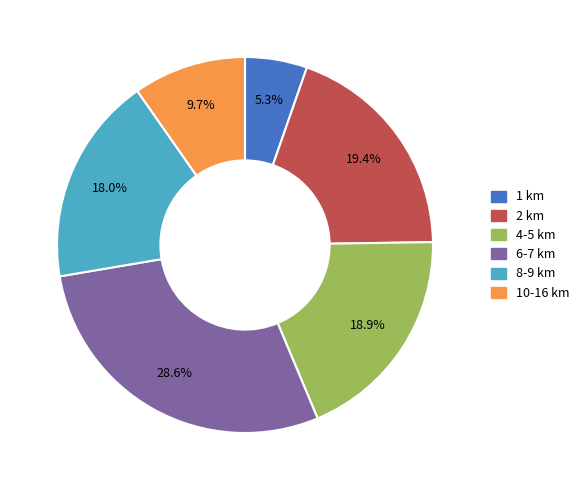

To the nearest percent, what is the average slice percentage?

17%